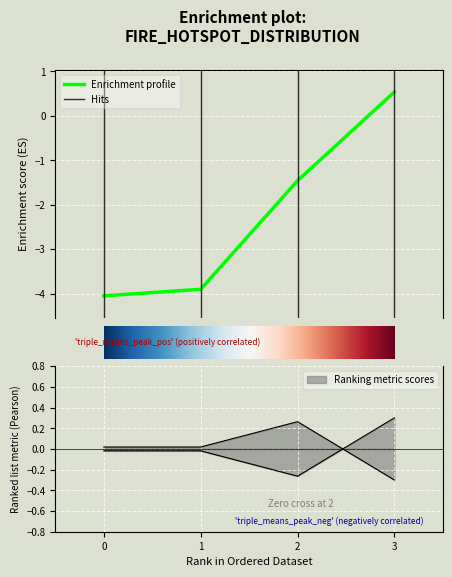

True or false: Enrichment profile has more than 0 interior local peaks.

False